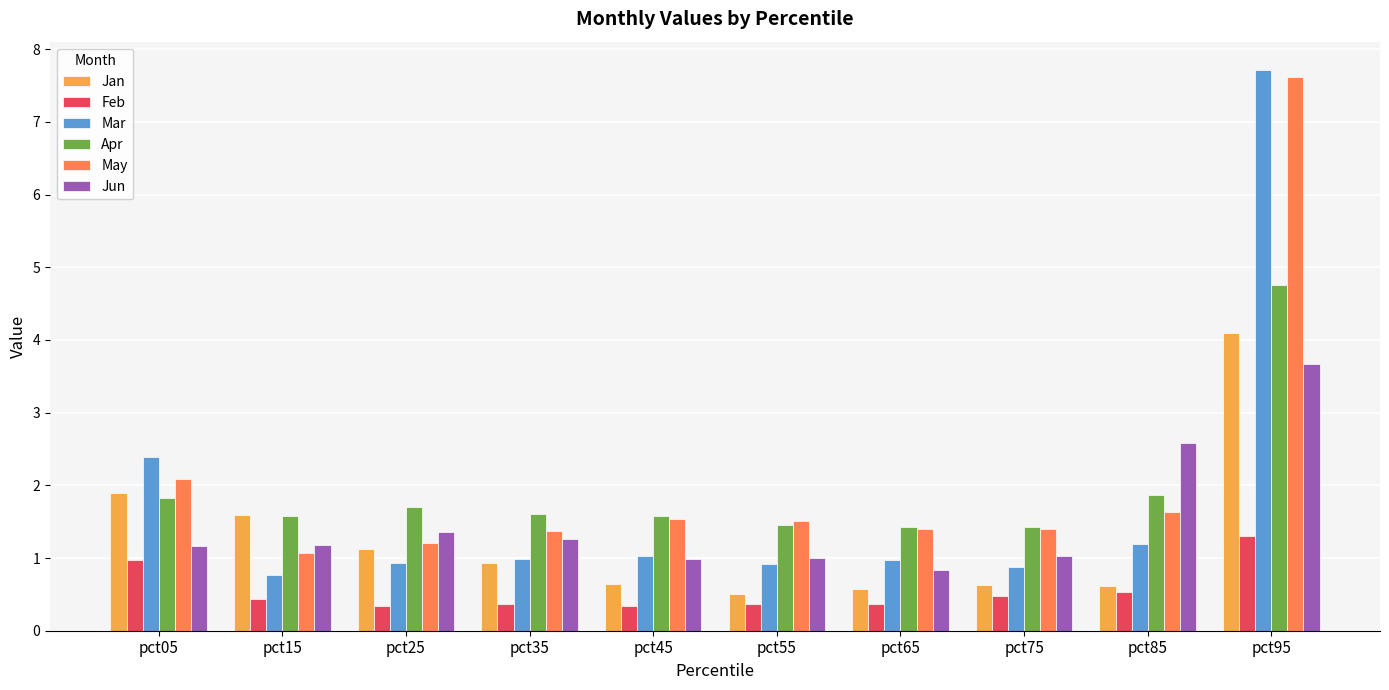

Read the Jun value at pct15.

1.2